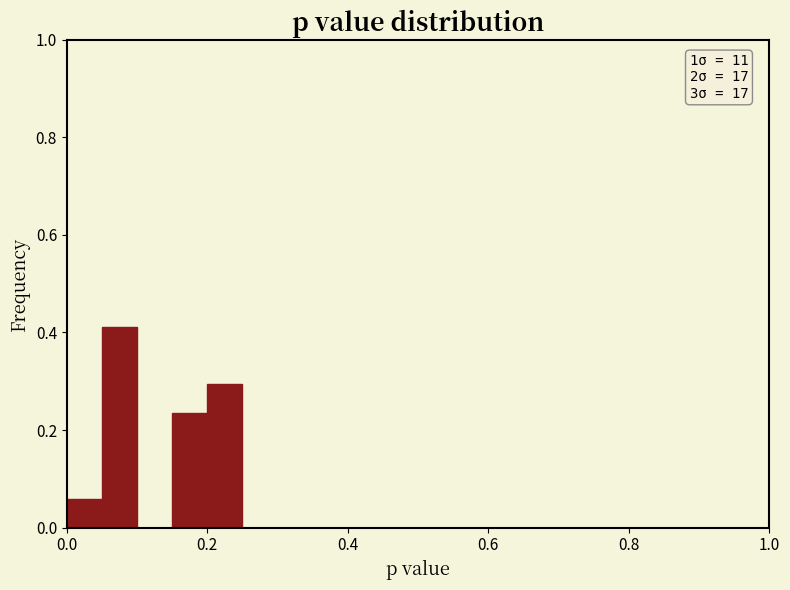

Around what value on the x-axis is the tallest bar? Give the approximate position of its centre, as read against the axis.

0.08